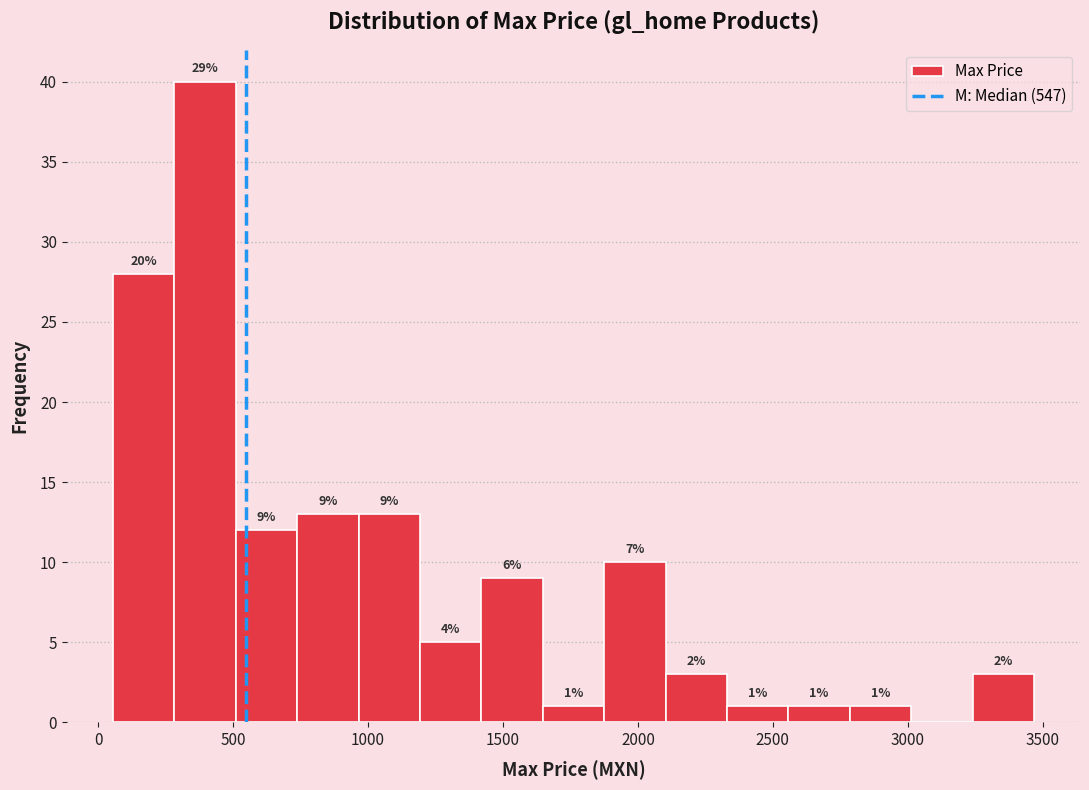

Over which range of the x-axis is the bar tallest?

300 to 500